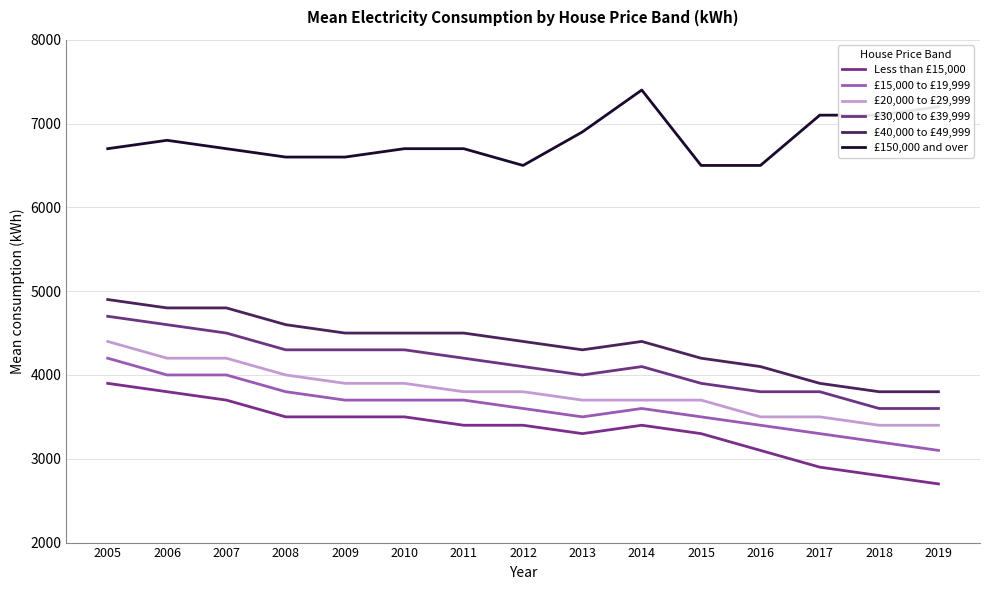

Count the number of data series in this chart.

6